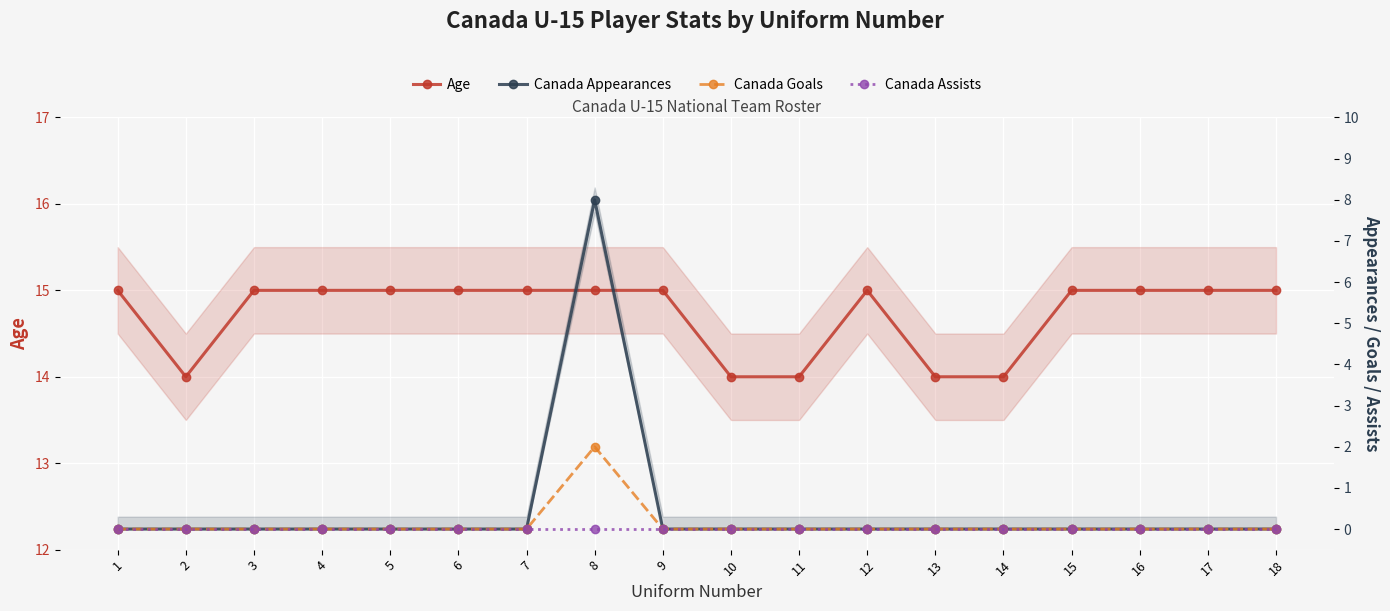

True or false: Canada Goals and Canada Assists cross at least once.

False